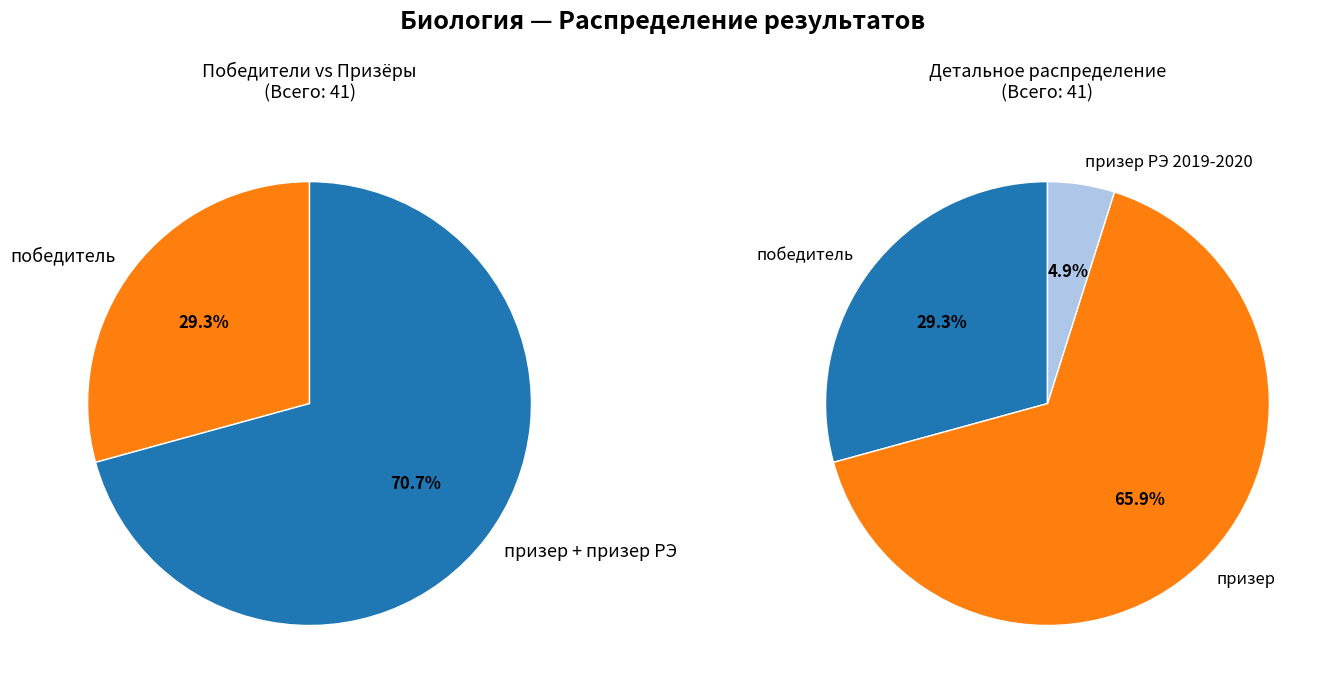

Count the number of slices in the pie.

3